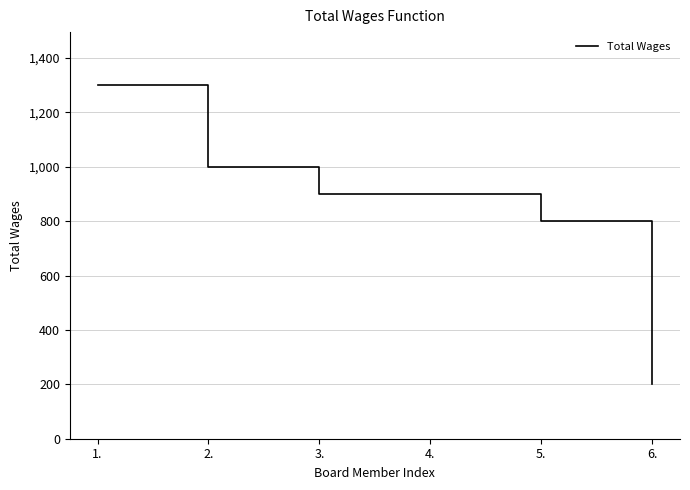

What is the sum of the values at 5. and 2.?

1800